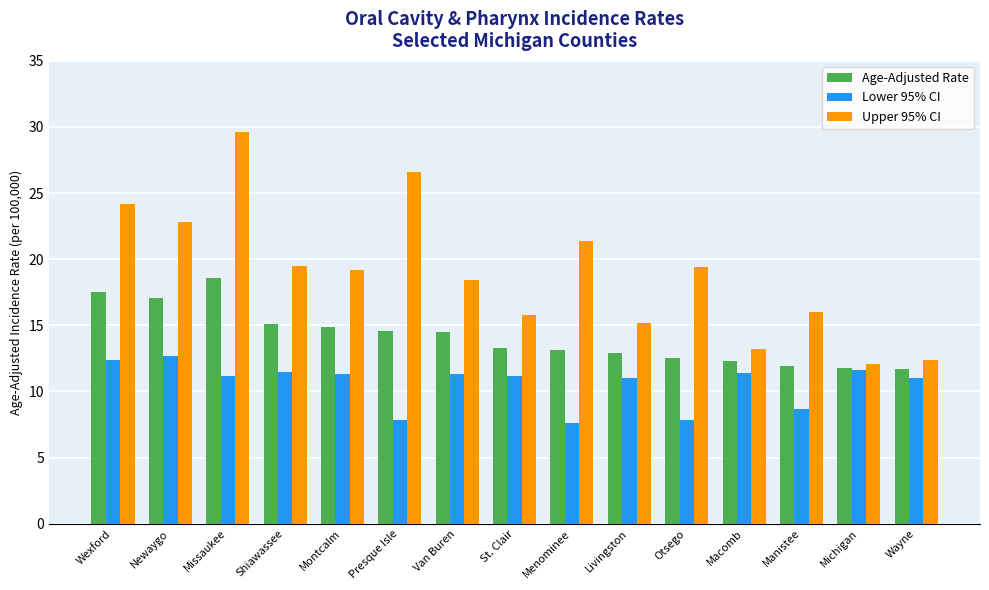

What is the label of the 5th bar from the left?

Montcalm